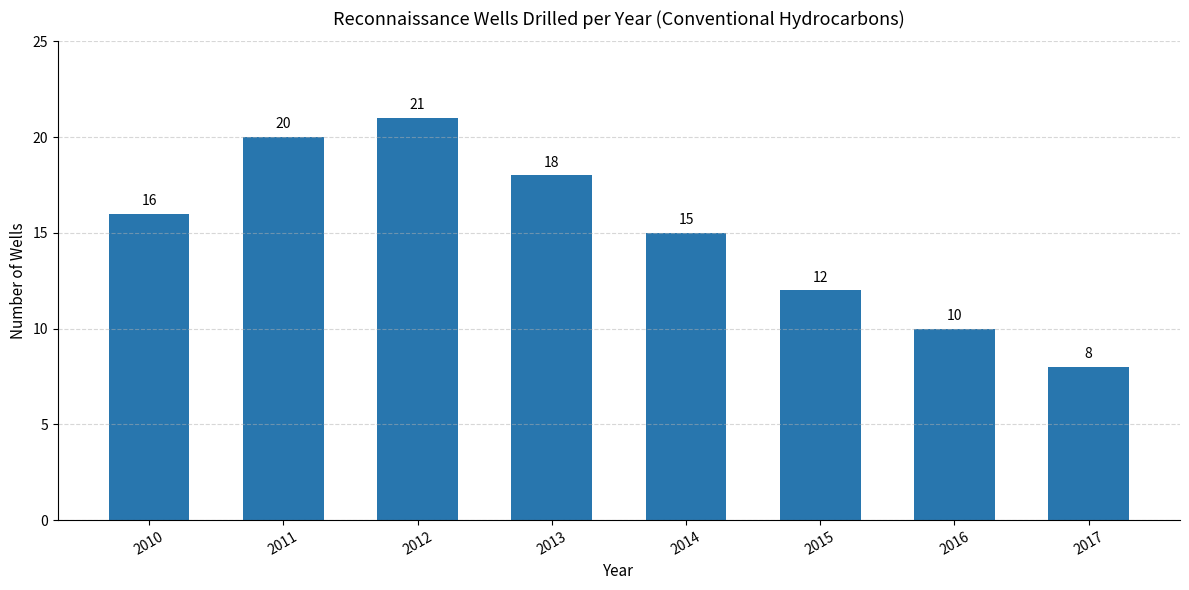

What is the minimum value shown in the chart?

8